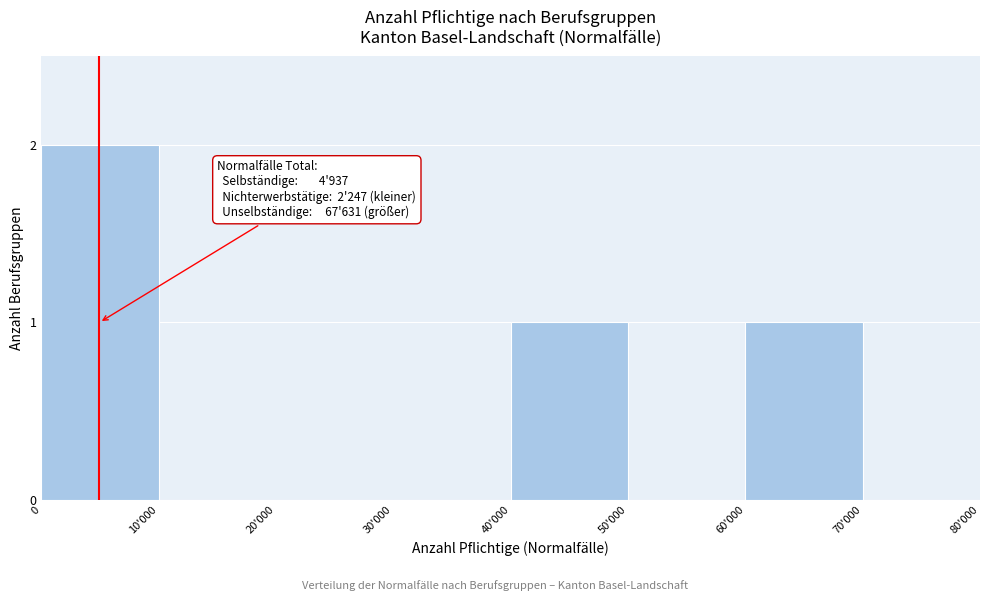

Reading left to right, list all the values displayed in this chart.

0=2	10'000=0	20'000=0	30'000=0	40'000=1	50'000=0	60'000=1	70'000=0